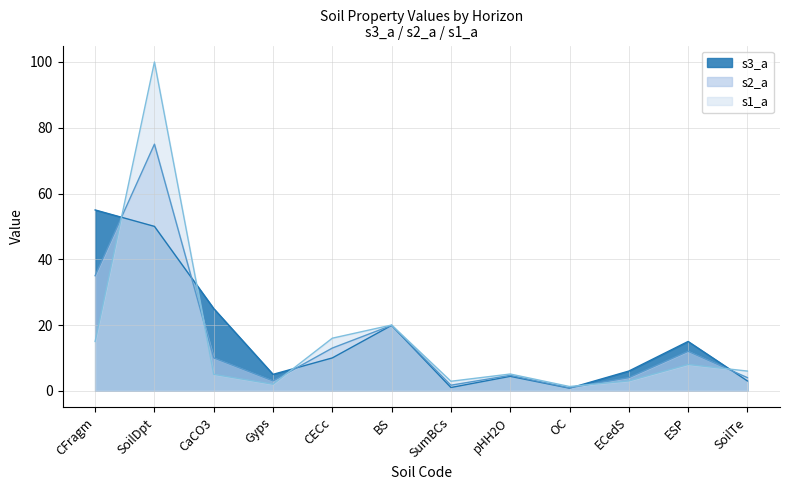

Reading left to right, what are all the values shown in this chart?

s3_a: 55.0	50.0	25.0	5.0	10.0	19.9	1.0	4.4	0.8	6.0	15.0	3.0
s2_a: 35.0	75.0	10.0	3.0	13.0	19.9	1.7	4.7	0.9	4.0	12.0	4.0
s1_a: 15.0	100.0	5.0	2.0	16.0	20.0	2.9	5.1	1.3	3.0	8.0	6.0